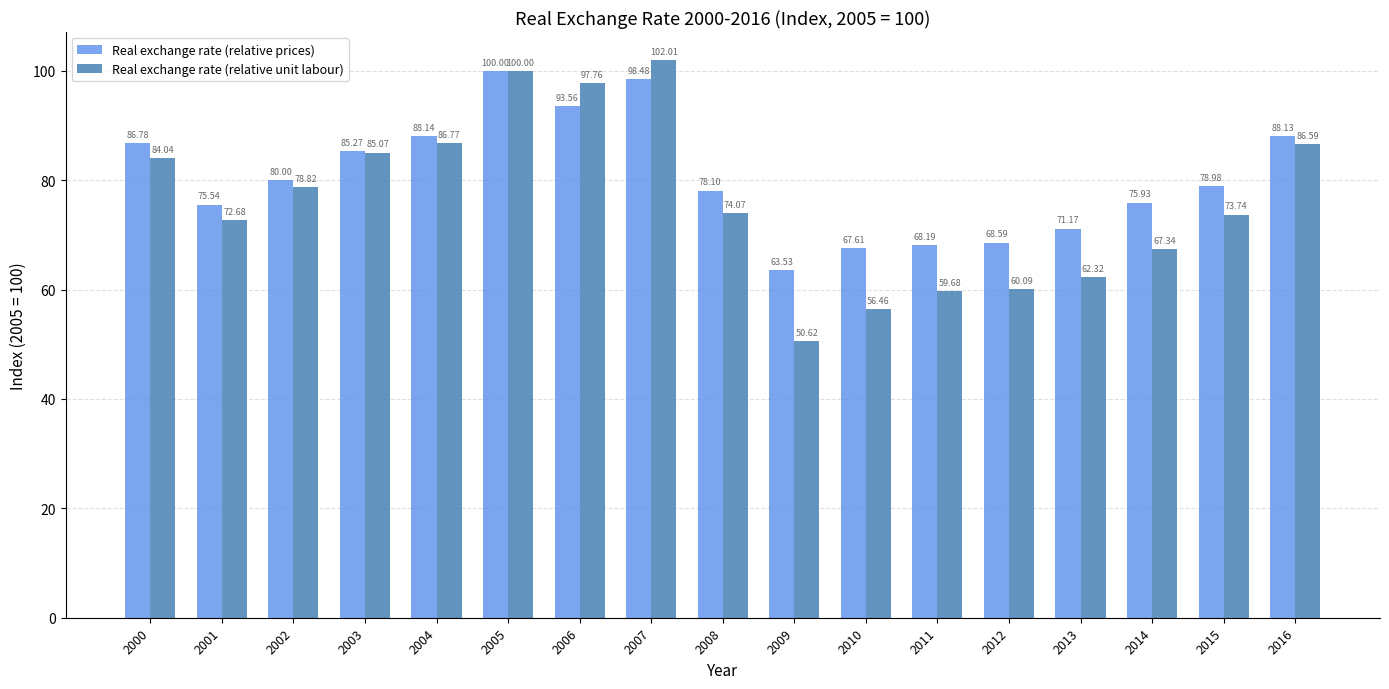

How many values in the Real exchange rate (relative prices) series exceed 78?

10